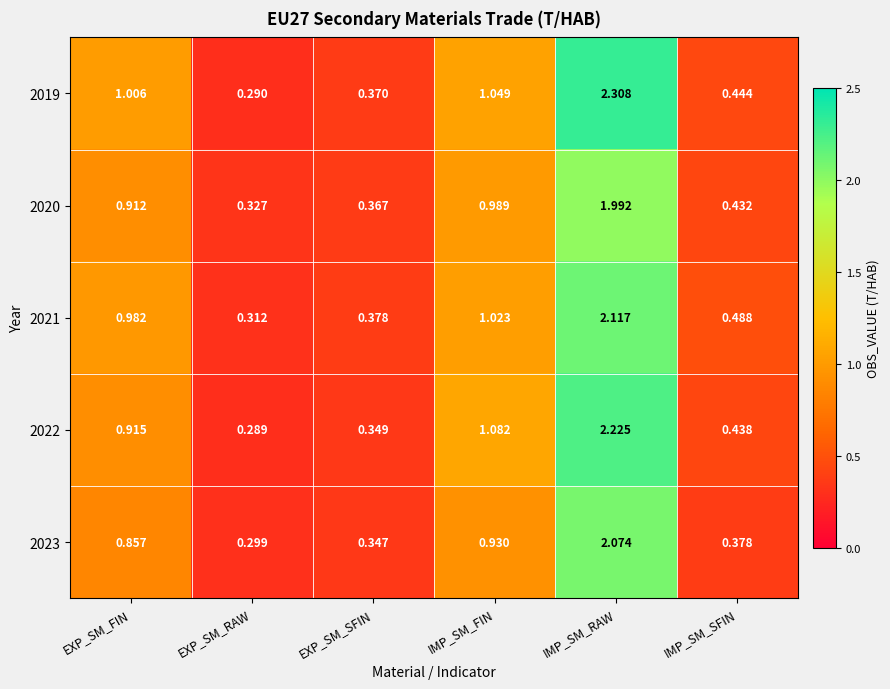

Which category has the highest value in the 2019 series?

IMP_SM_RAW